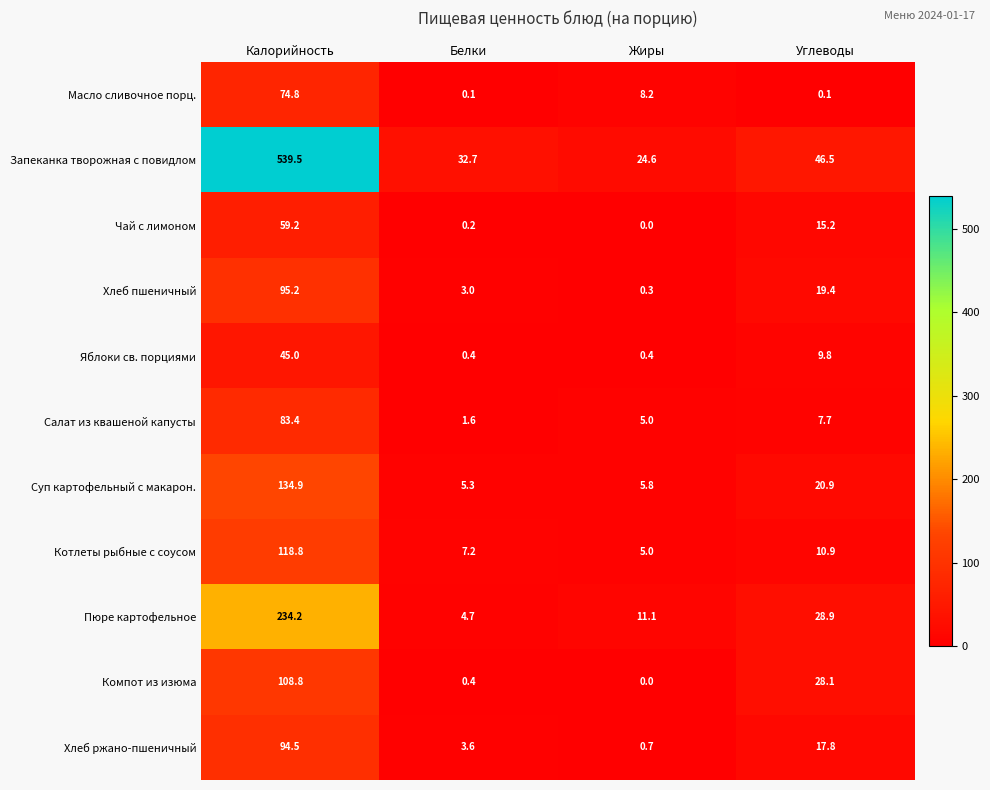

What is the greatest value displayed?

539.5